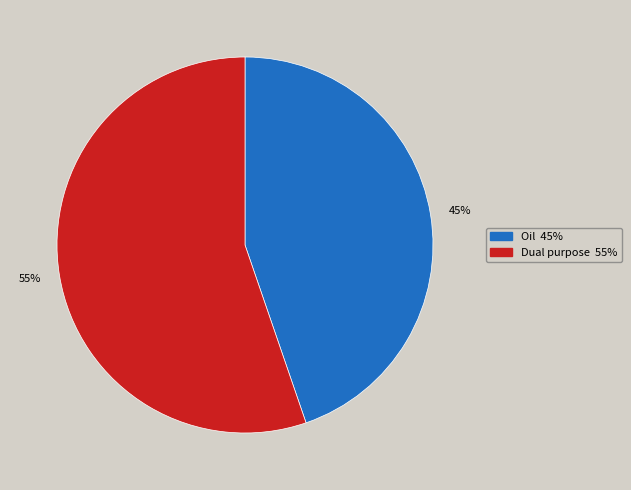

What is the largest slice in the pie chart?

55%